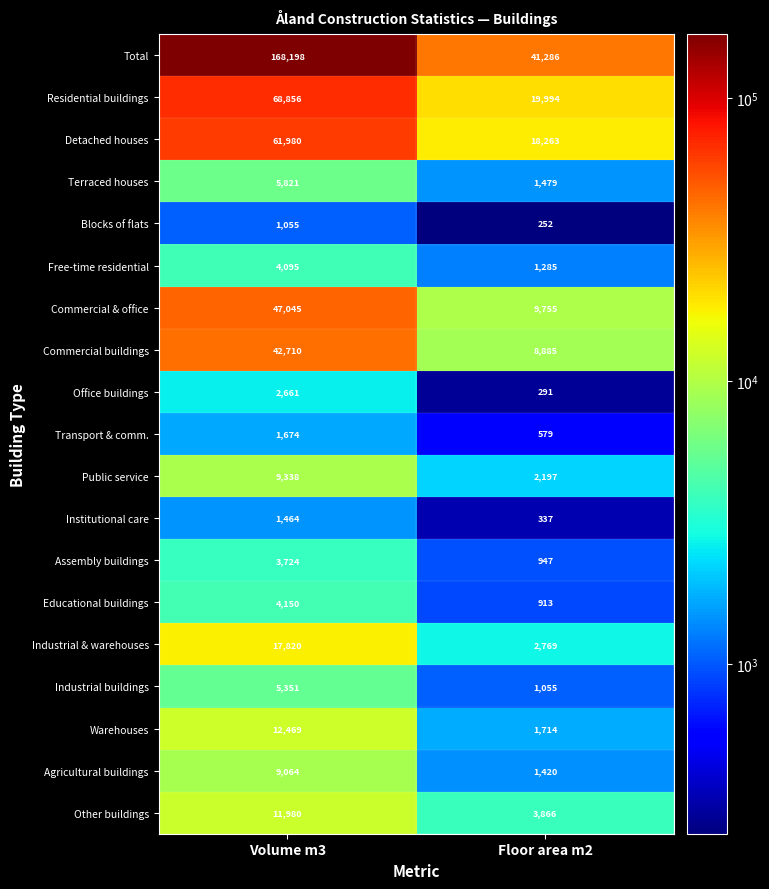

Which series has the largest range (max minus min)?

Total